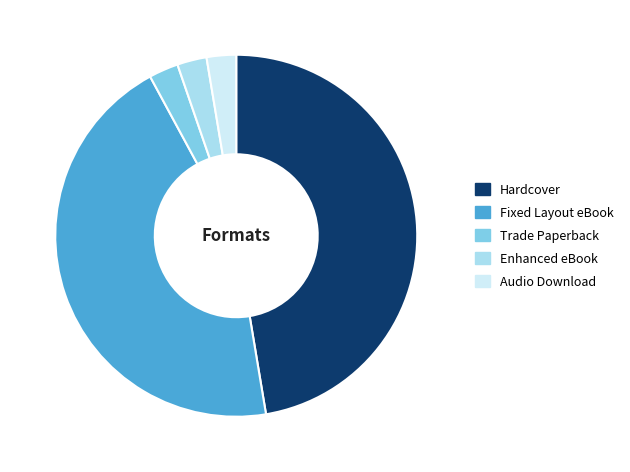

Between Fixed Layout eBook and Trade Paperback, which is larger?

Fixed Layout eBook